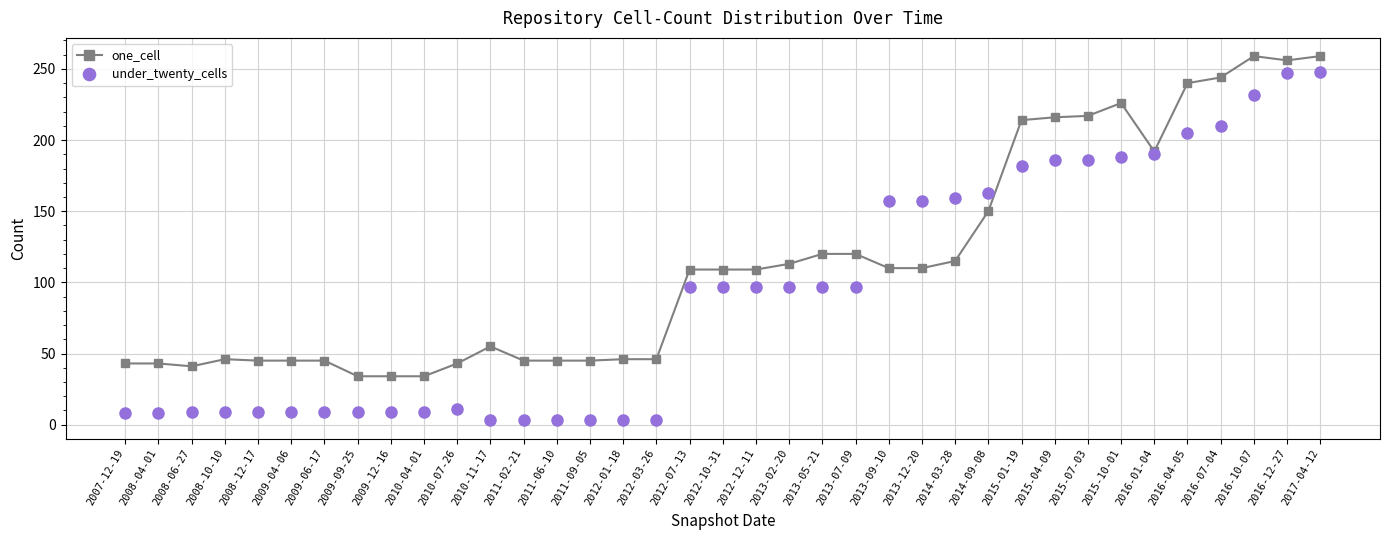

The under_twenty_cells series shows 97 at 2013-05-21. True or false?

True